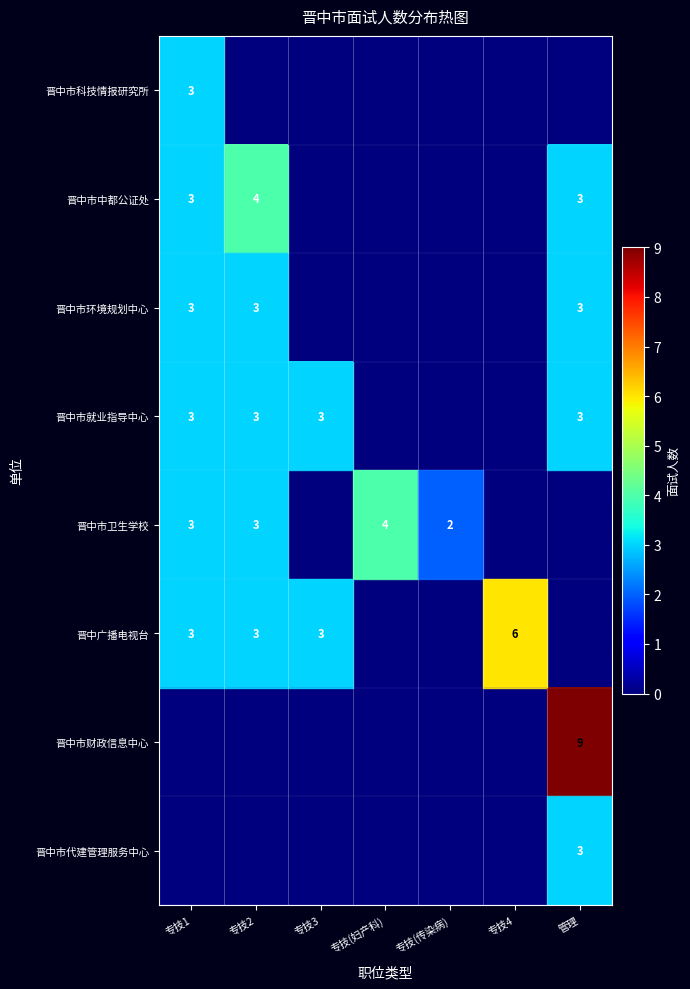

Is it true that 晋中市卫生学校 equals 3 at 专技(传染病)?

False